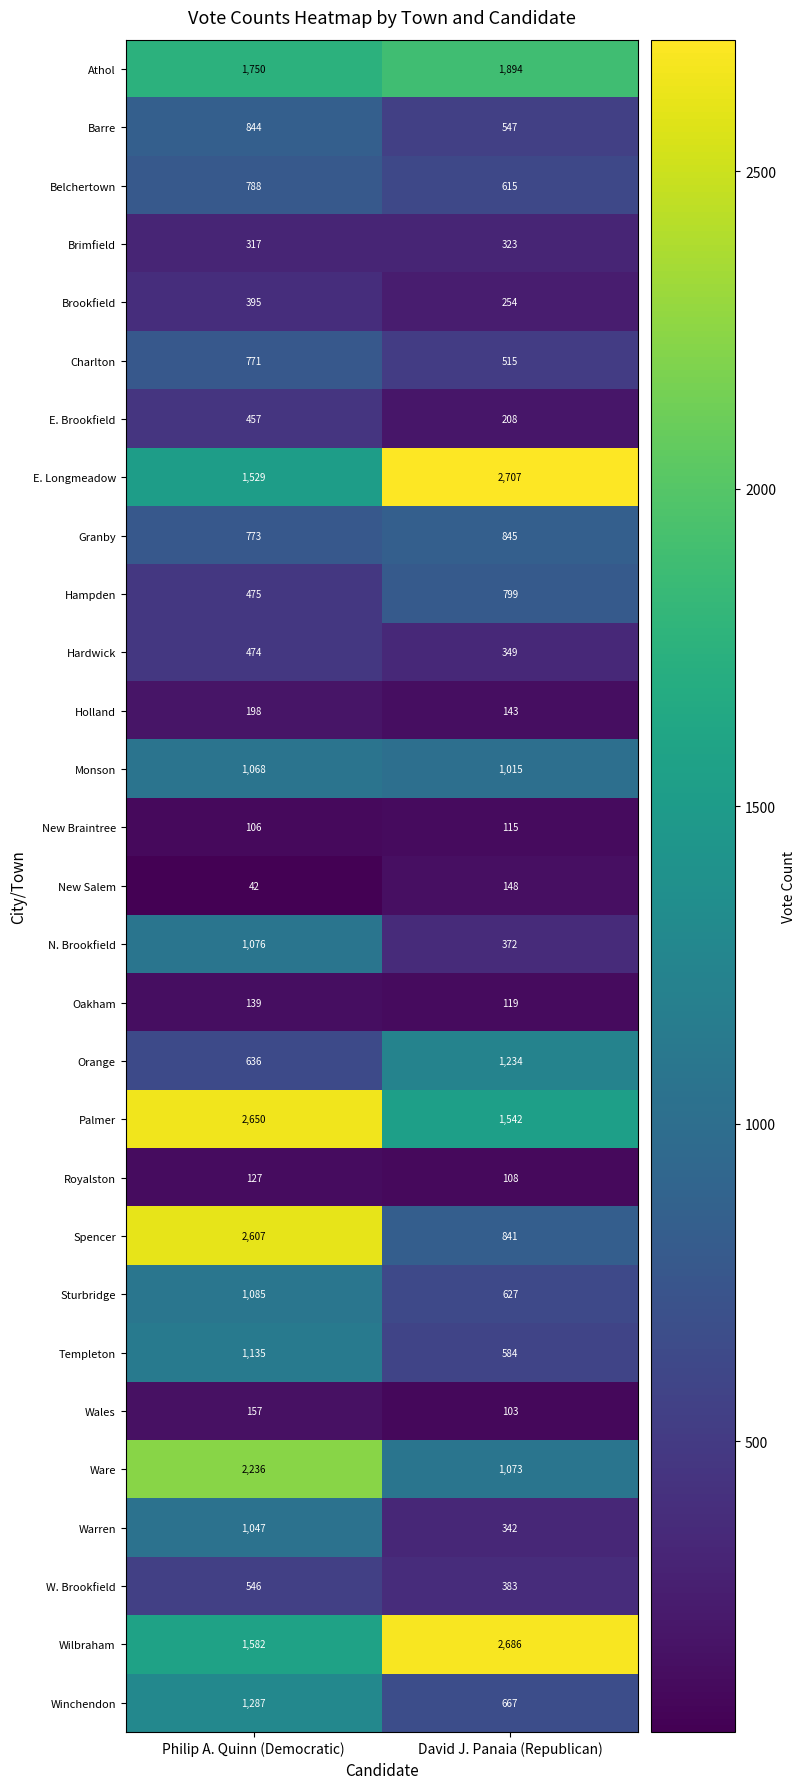

List the labels in order of Holland value, largest first.

Philip A. Quinn (Democratic), David J. Panaia (Republican)